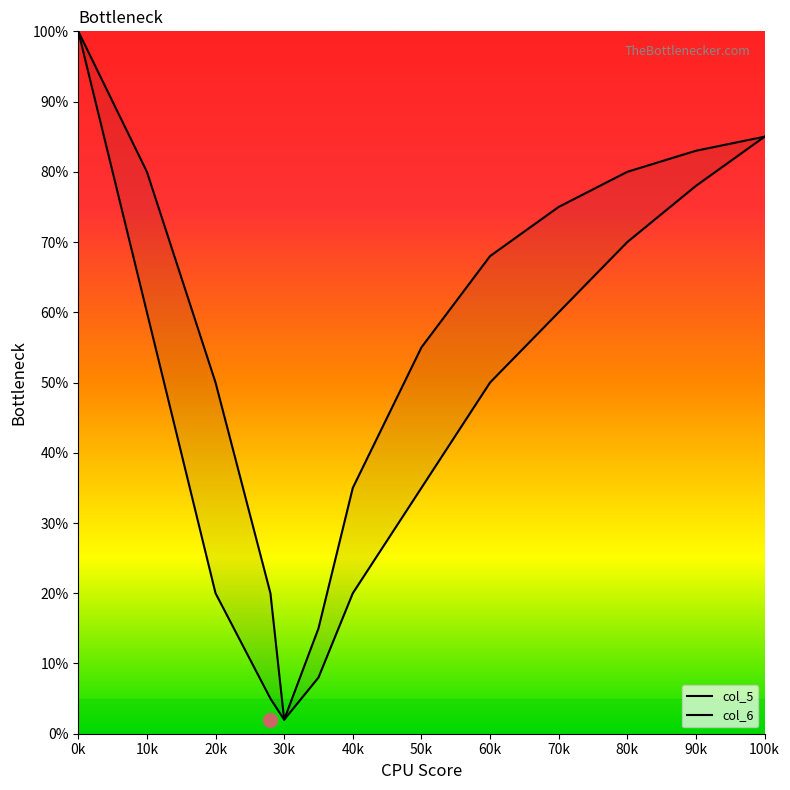

Which series reaches the minimum Y coordinate?

col_5